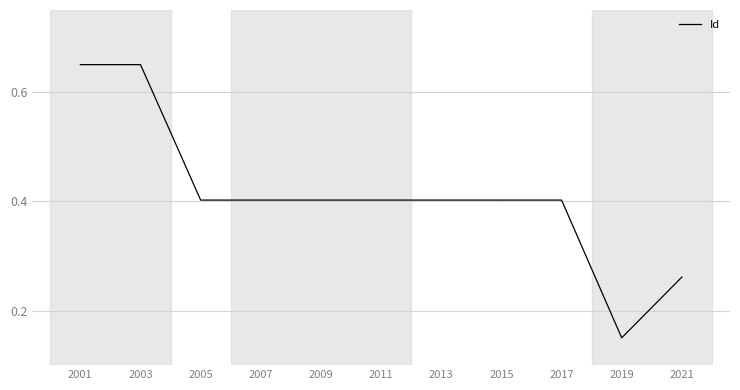

The value at 2017 is 0.2. True or false?

False